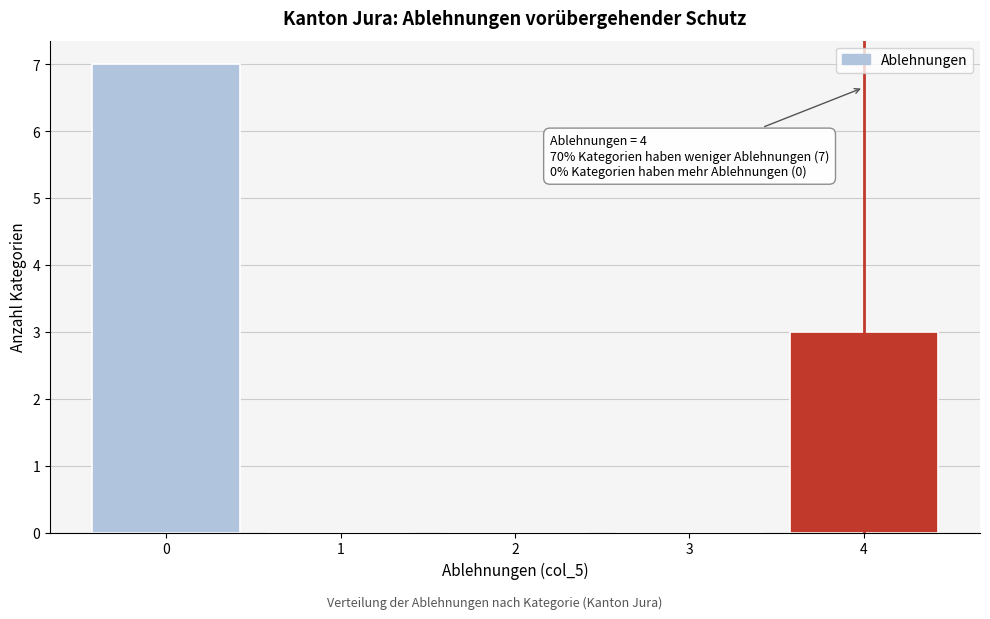

Which range on the x-axis has the tallest bar?

-0.5 to 0.5